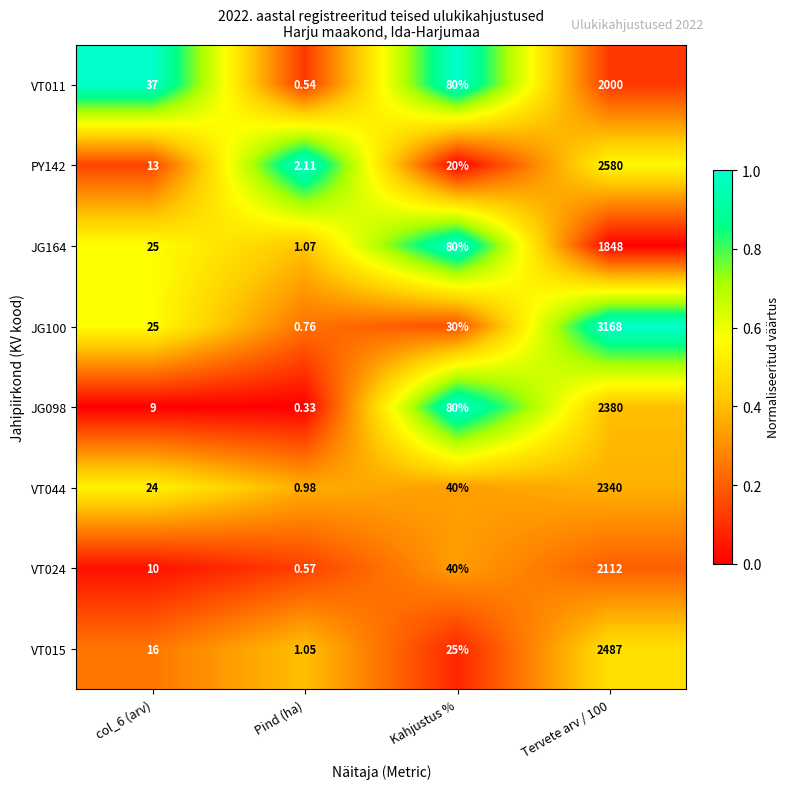

Which category has the lowest value in the VT011 series?

Pind (ha)